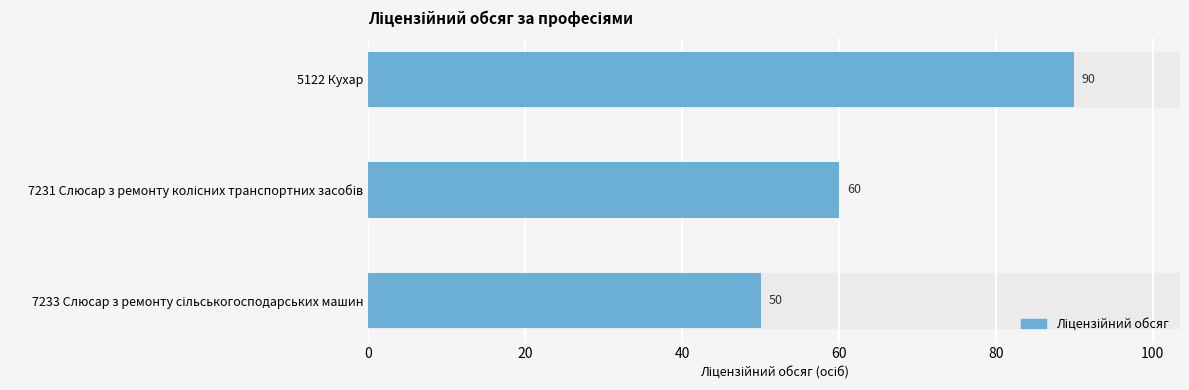

How many values are between 50 and 90?

3